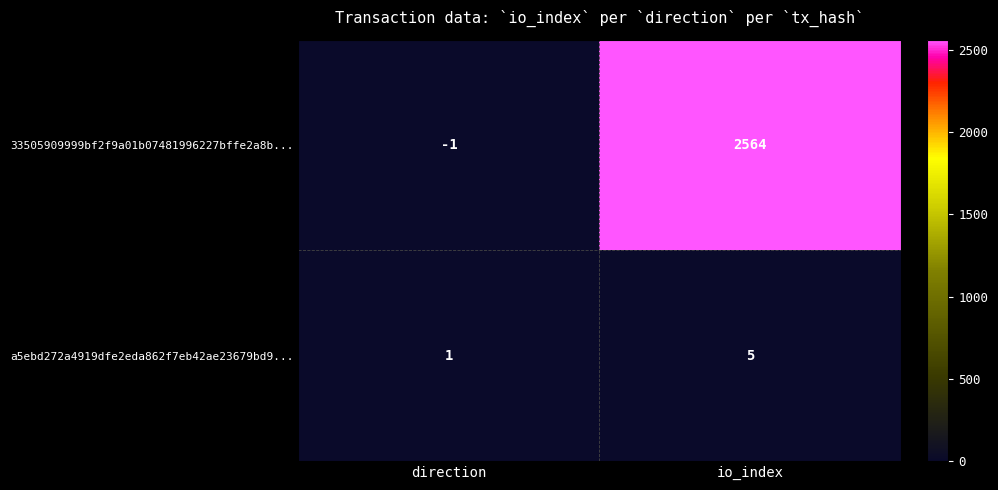

At which label does 33505909999bf2f9a01b07481996227bffe2a8b... reach its minimum?

direction